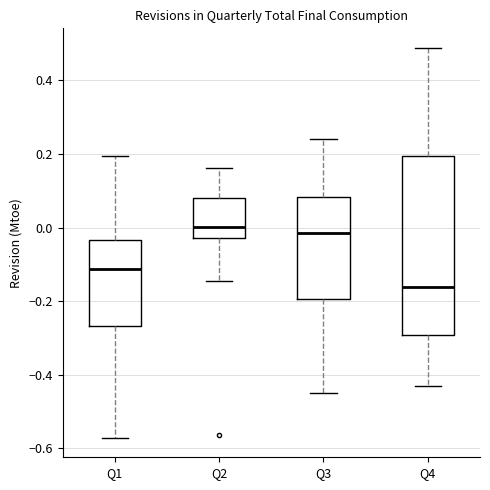

Reading left to right, read every box against the y-axis: the position of its median line, the range the box covers, and the ends of its whiskers. The values are not printed on the chart, so give them approximately, as read against the axis.

Q1: median -0.12, box -0.26 to -0.04, whiskers -0.58 to 0.20
Q2: median 0.00, box -0.02 to 0.08, whiskers -0.14 to 0.16
Q3: median -0.02, box -0.20 to 0.08, whiskers -0.44 to 0.24
Q4: median -0.16, box -0.30 to 0.20, whiskers -0.42 to 0.48